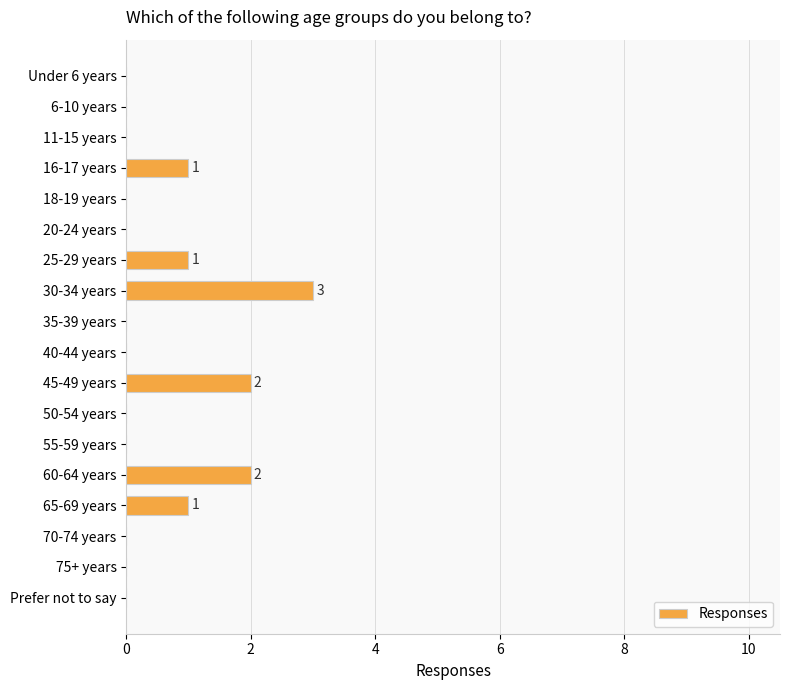

What is the sum of all values?

10